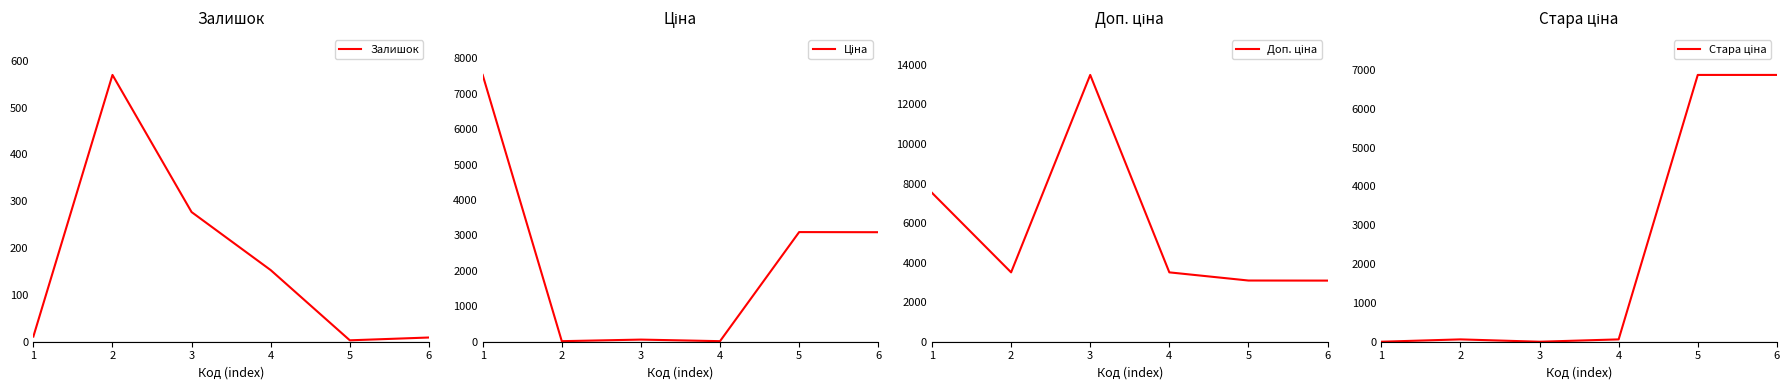

How many lines are shown in the chart?

4